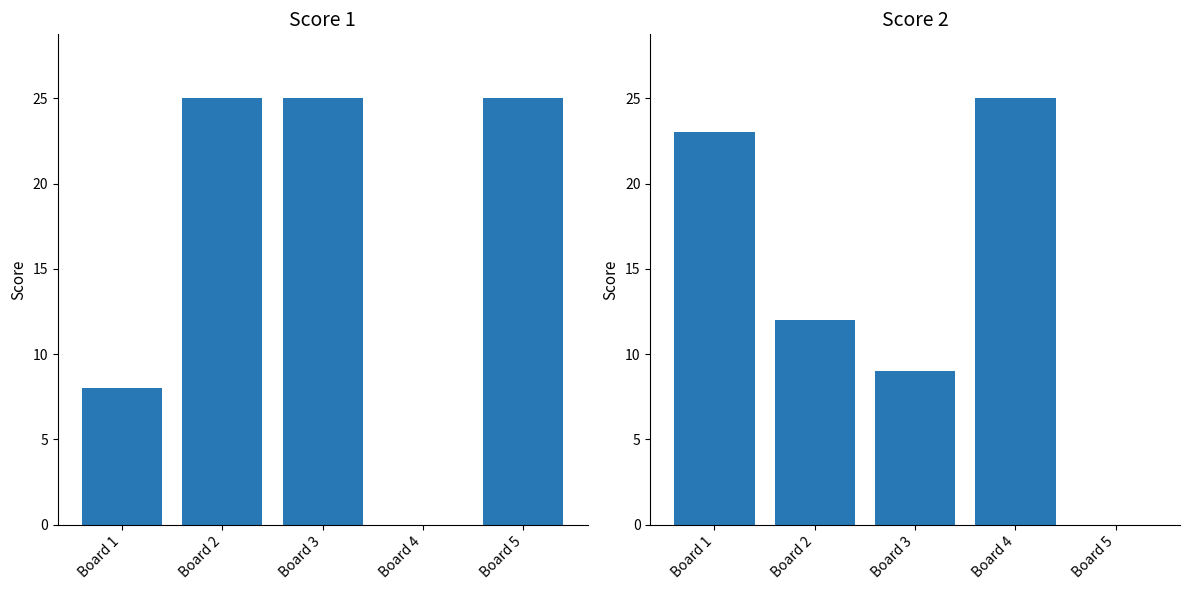

How many groups of bars are there?

5